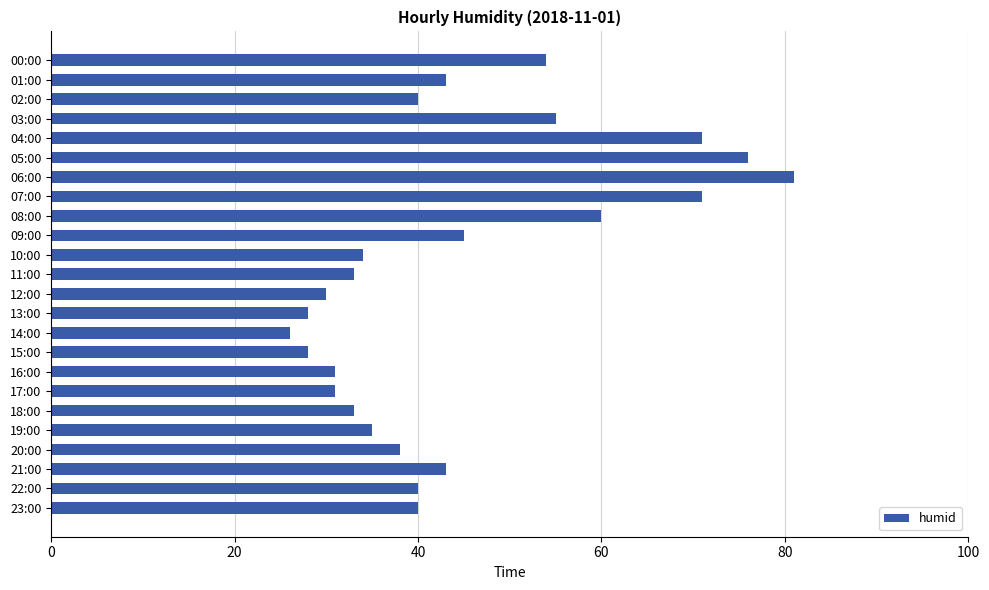

Which label corresponds to the largest value in the chart?

06:00